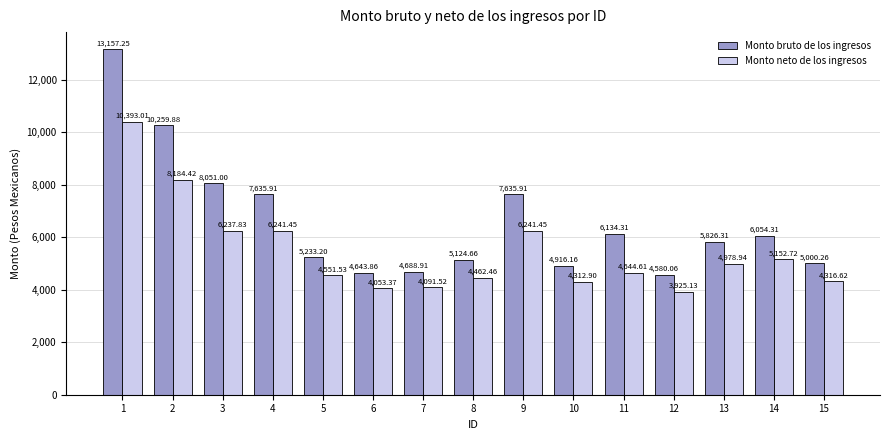

Which series has the largest range (max minus min)?

Monto bruto de los ingresos